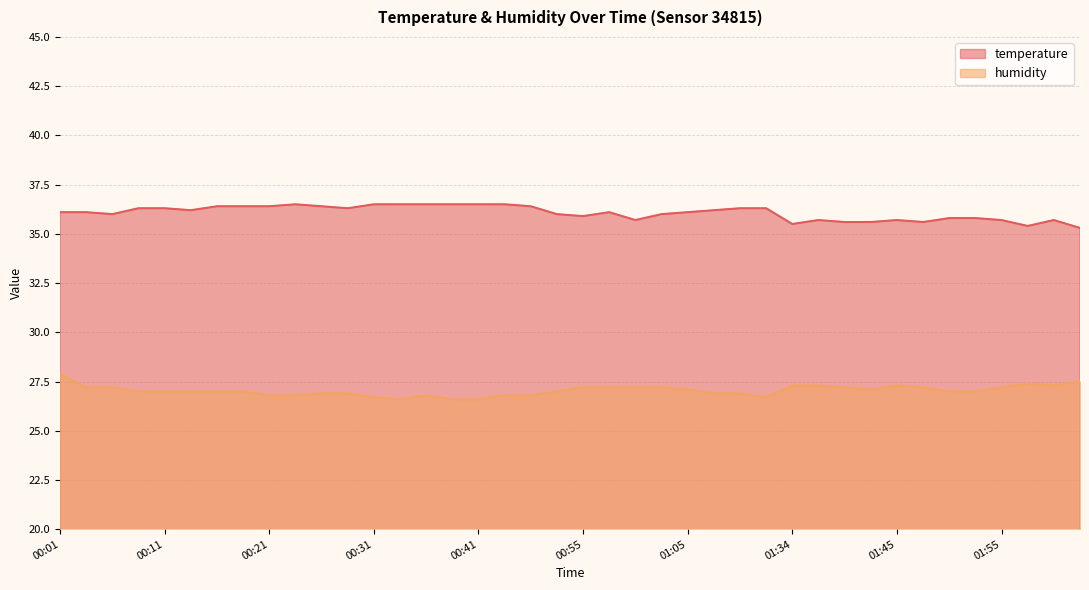

What is the highest value of the temperature series?

36.5